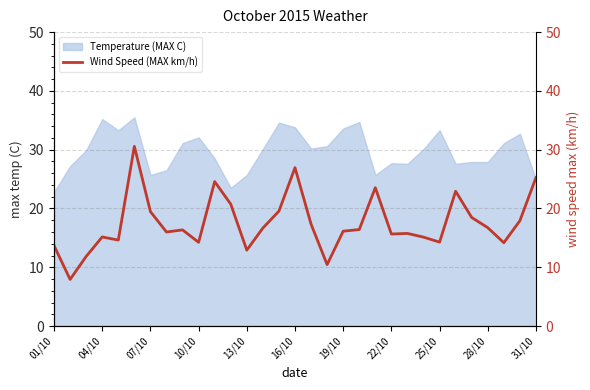

Does the chart display data point markers on the line(s)?

No